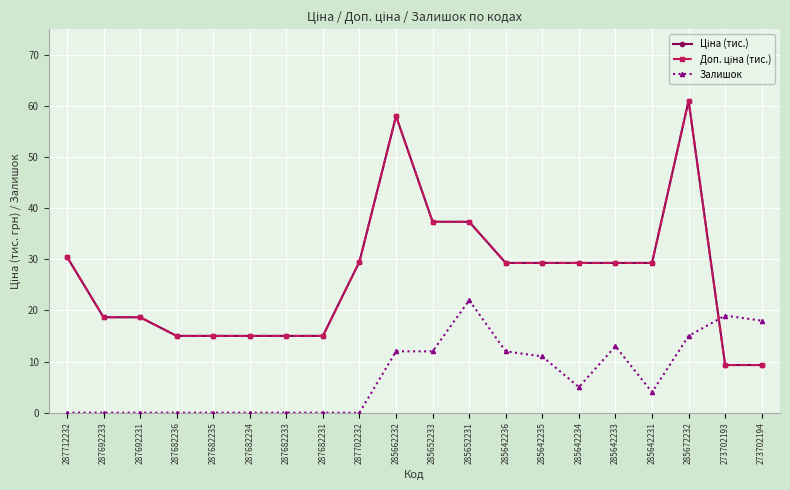

Between 287712232 and 287702232, which series saw the biggest shift?

Ціна (тис.)